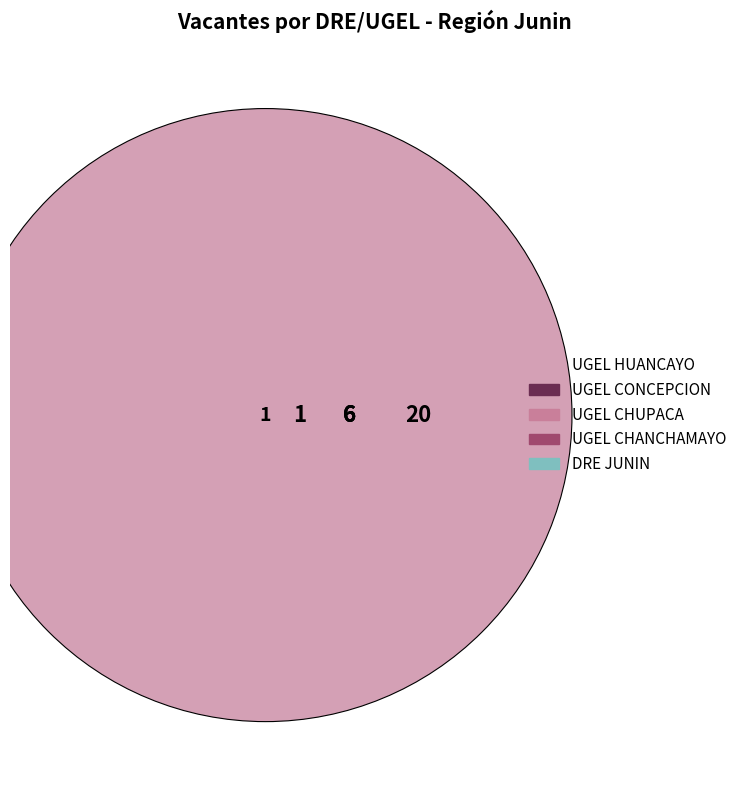

To the nearest percent, what percentage of the pie is UGEL CHUPACA?

15%